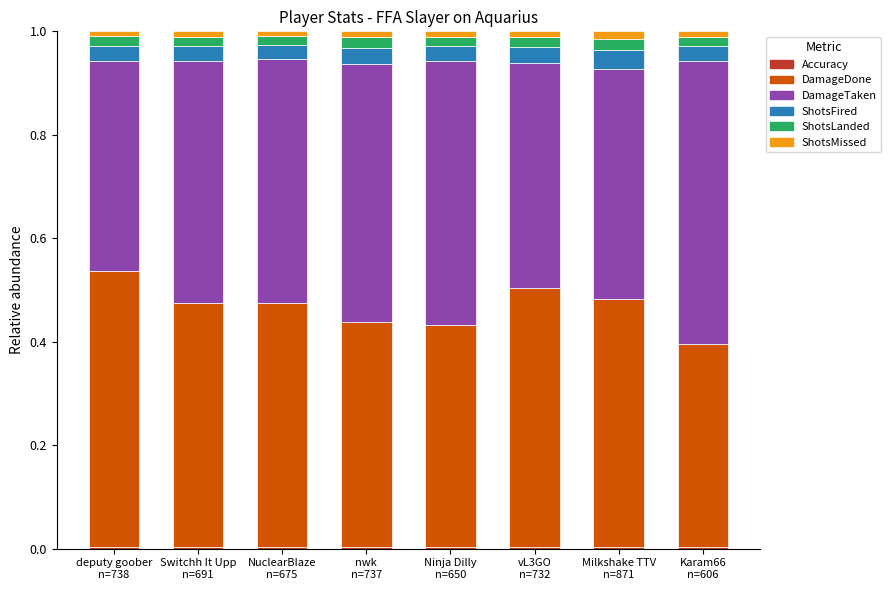

What is the sum of the ShotsFired values at Switchh It Upp
n=691 and nwk
n=737?

0.1